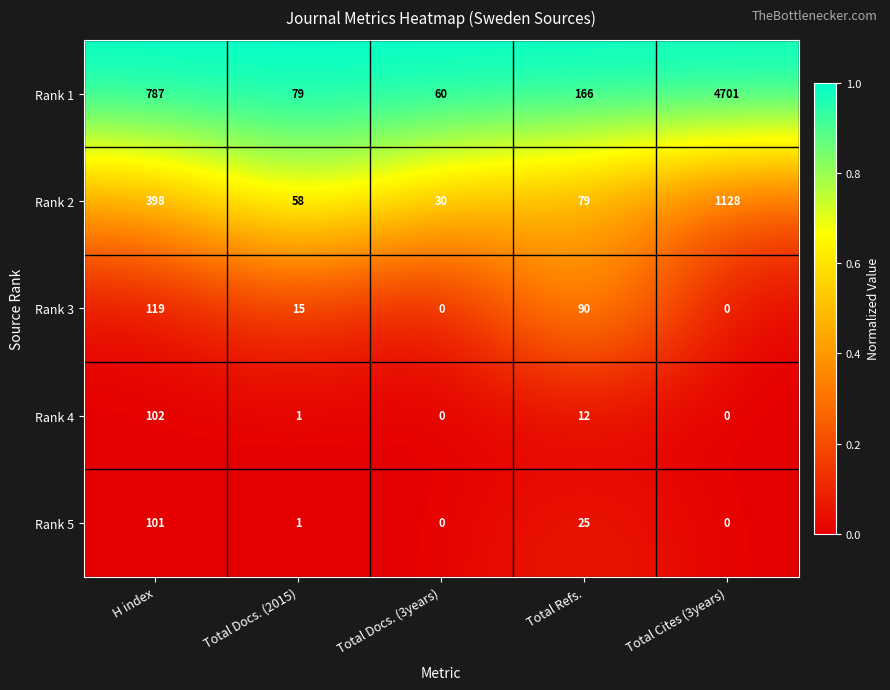

Reading left to right, extract all data points from this chart.

Rank 1: 787	79	60	166	4701
Rank 2: 398	58	30	79	1128
Rank 3: 119	15	0	90	0
Rank 4: 102	1	0	12	0
Rank 5: 101	1	0	25	0